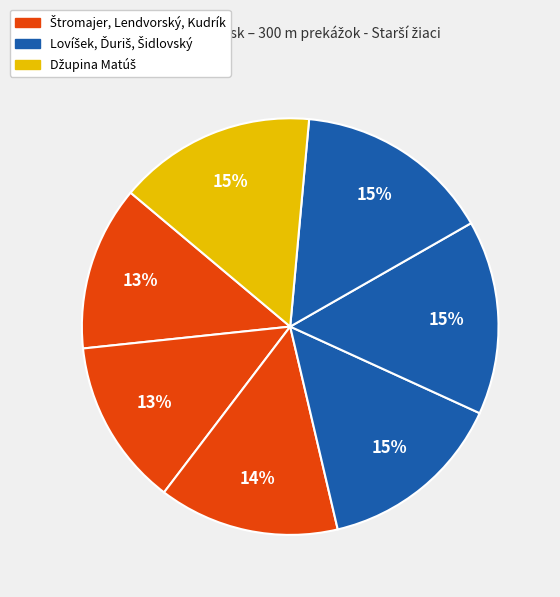

How many slices are in this pie chart?

7